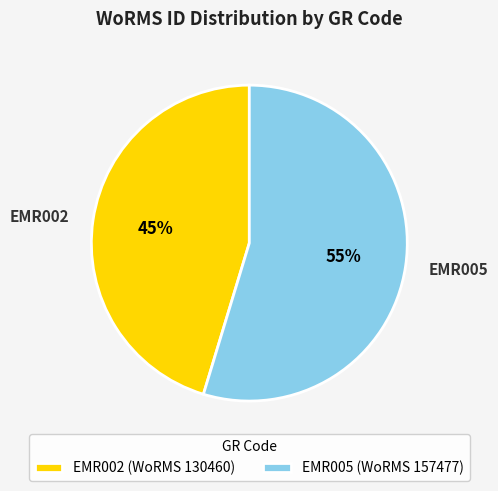

Rank the categories by value from lowest to highest.

EMR002, EMR005